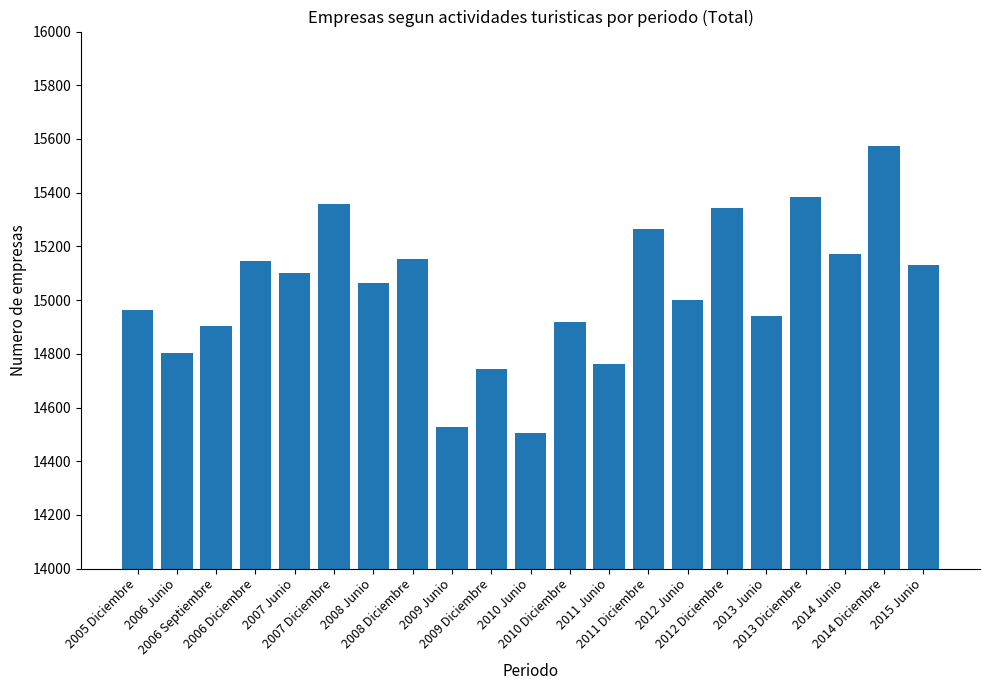

What is the value of the 8th bar from the left?

15153